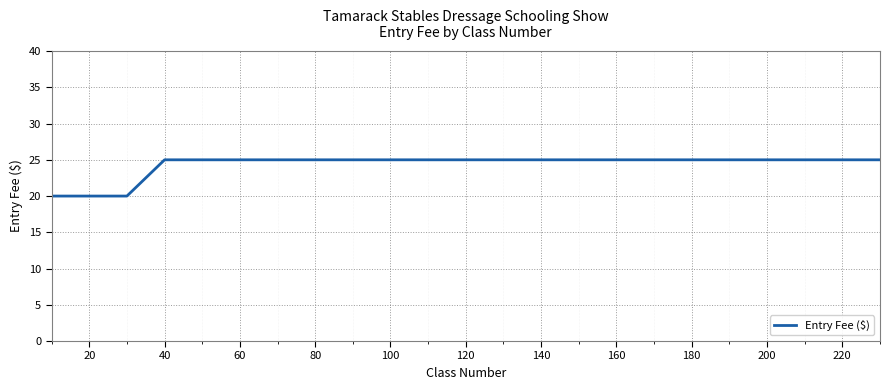

What is the minimum value shown in the chart?

20